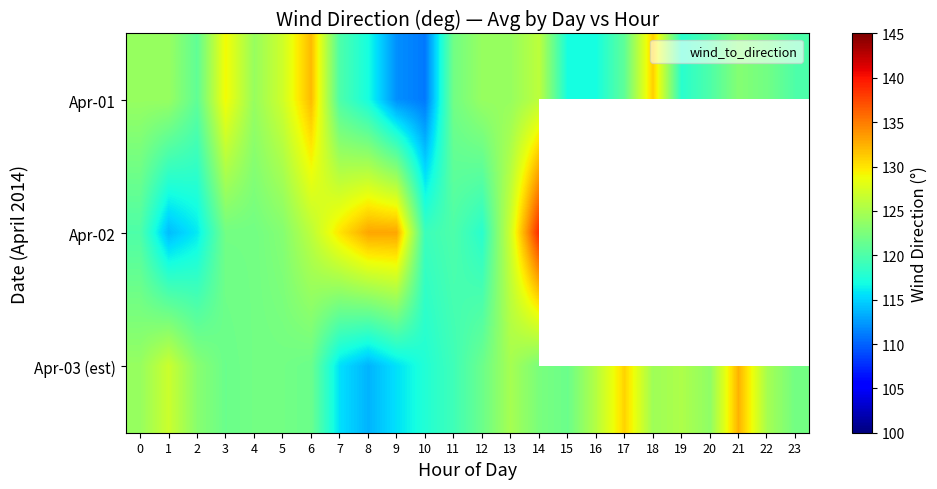

Which category has the lowest value in the Apr-01 series?

10